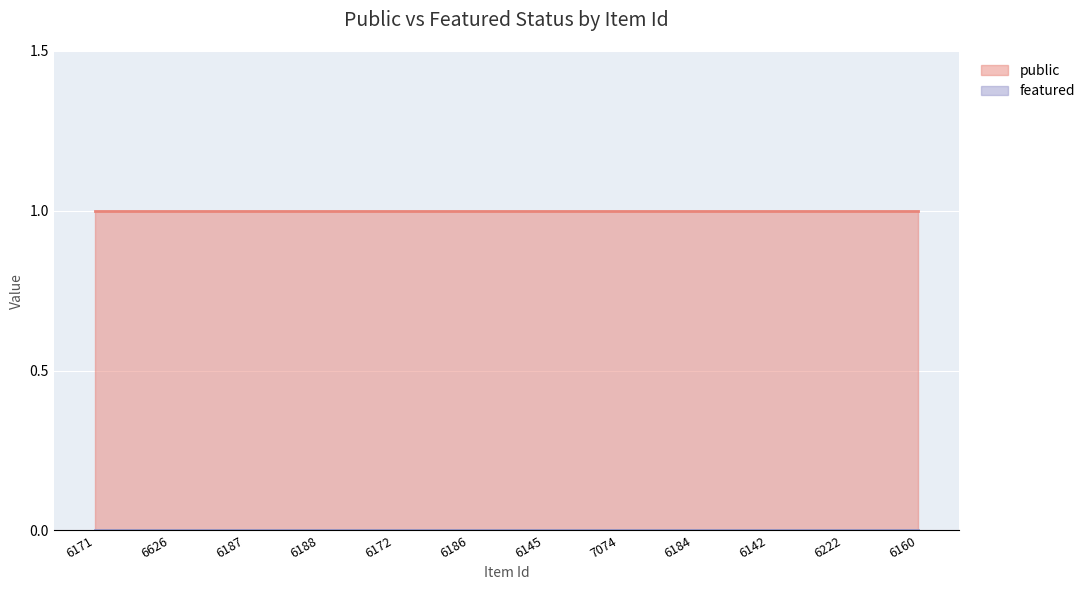

True or false: public and featured intersect in this chart.

False